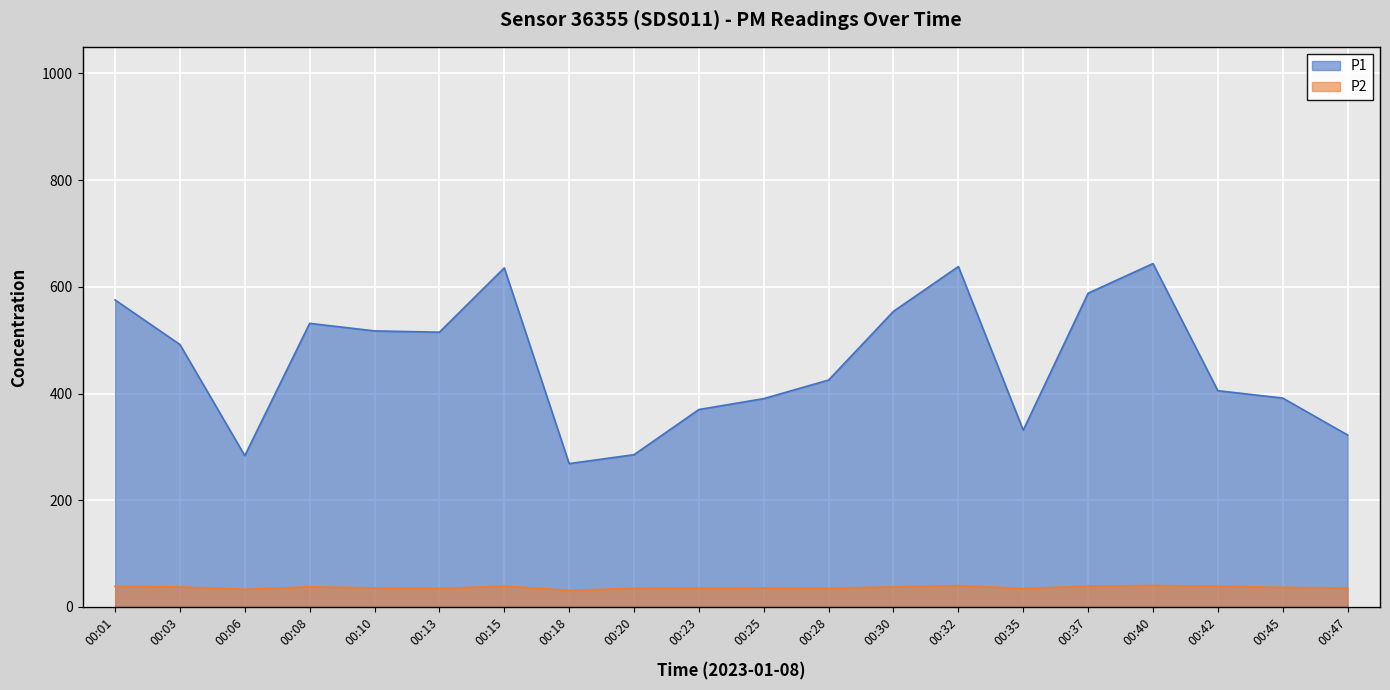

Which series has the largest total across all categories?

P1